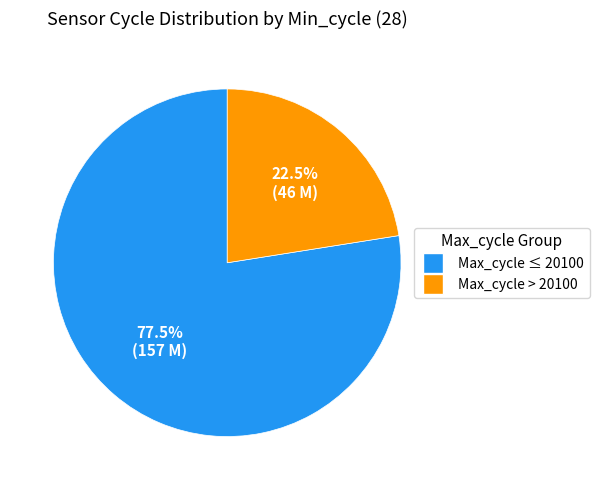

What is the majority slice?

Max_cycle ≤ 20100